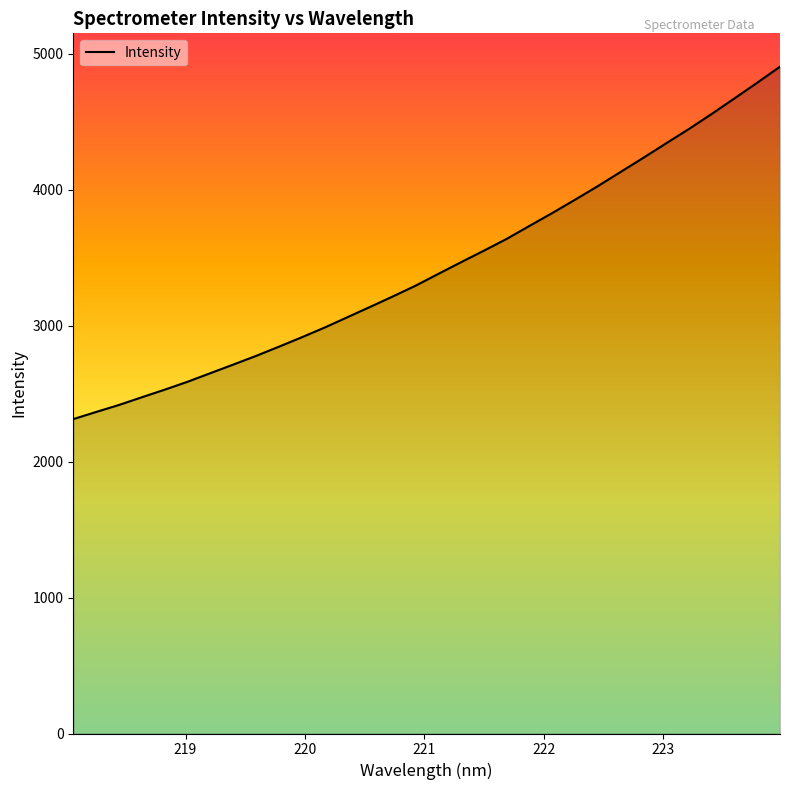

What is the minimum value shown in the chart?

2312.0